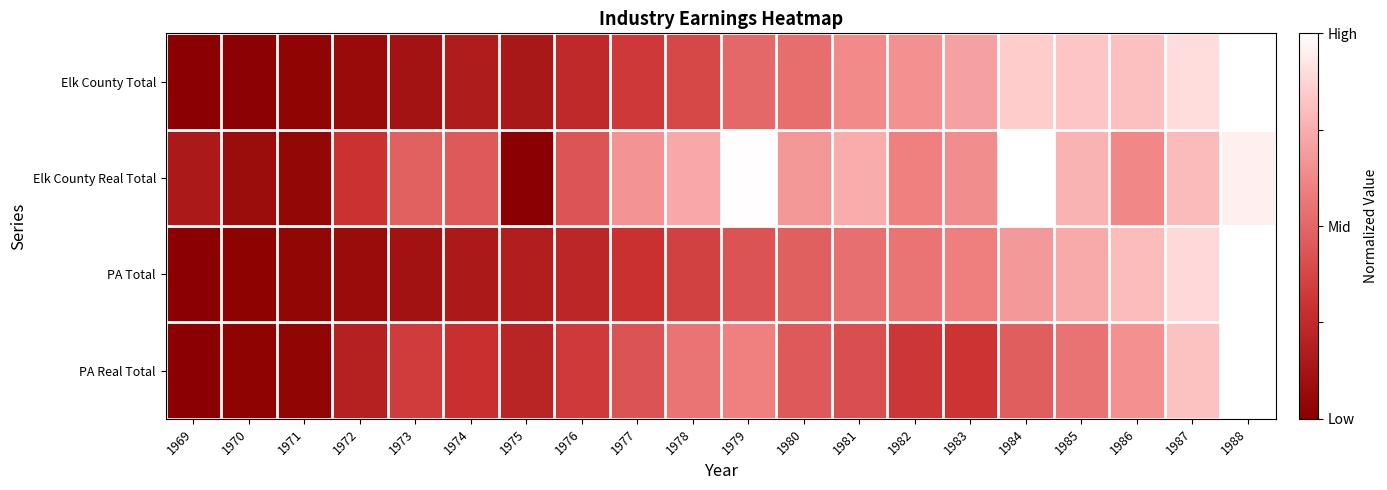

Reading left to right, transcribe all the data shown in this chart.

Elk County Total: 1969=0.0	1970=0.0	1971=0.0	1972=0.1	1973=0.1	1974=0.2	1975=0.1	1976=0.2	1977=0.3	1978=0.4	1979=0.5	1980=0.5	1981=0.6	1982=0.7	1983=0.7	1984=0.9	1985=0.8	1986=0.8	1987=0.9	1988=1.0
Elk County Real Total: 1969=0.1	1970=0.1	1971=0.0	1972=0.3	1973=0.5	1974=0.5	1975=0.0	1976=0.4	1977=0.7	1978=0.7	1979=1.0	1980=0.7	1981=0.7	1982=0.6	1983=0.6	1984=1.0	1985=0.8	1986=0.6	1987=0.8	1988=1.0
PA Total: 1969=0.0	1970=0.0	1971=0.0	1972=0.1	1973=0.1	1974=0.2	1975=0.2	1976=0.2	1977=0.3	1978=0.4	1979=0.4	1980=0.5	1981=0.5	1982=0.6	1983=0.6	1984=0.7	1985=0.7	1986=0.8	1987=0.9	1988=1.0
PA Real Total: 1969=0.0	1970=0.0	1971=0.0	1972=0.2	1973=0.3	1974=0.3	1975=0.2	1976=0.3	1977=0.4	1978=0.6	1979=0.6	1980=0.5	1981=0.4	1982=0.3	1983=0.3	1984=0.5	1985=0.5	1986=0.7	1987=0.8	1988=1.0